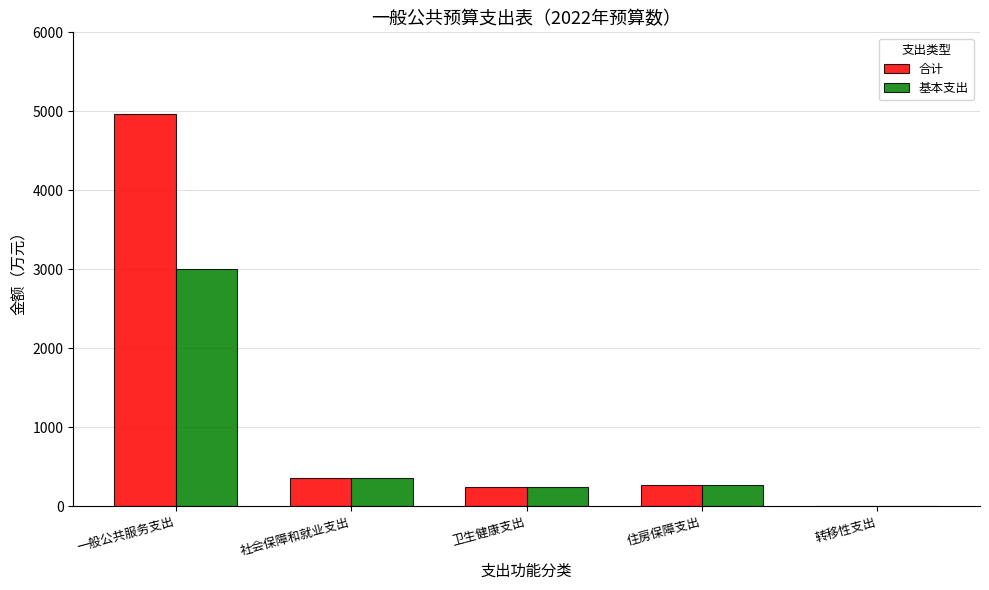

How many groups of bars are there?

5